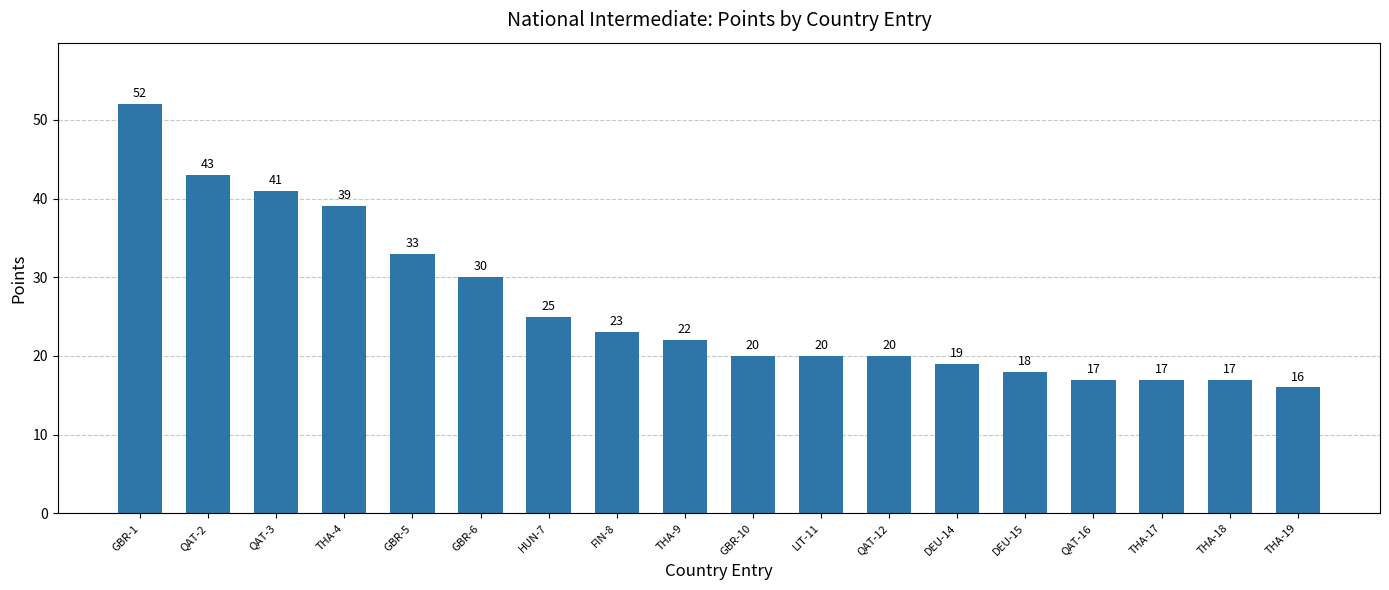

Reading left to right, what are all the values shown in this chart?

GBR-1=52	QAT-2=43	QAT-3=41	THA-4=39	GBR-5=33	GBR-6=30	HUN-7=25	FIN-8=23	THA-9=22	GBR-10=20	LIT-11=20	QAT-12=20	DEU-14=19	DEU-15=18	QAT-16=17	THA-17=17	THA-18=17	THA-19=16